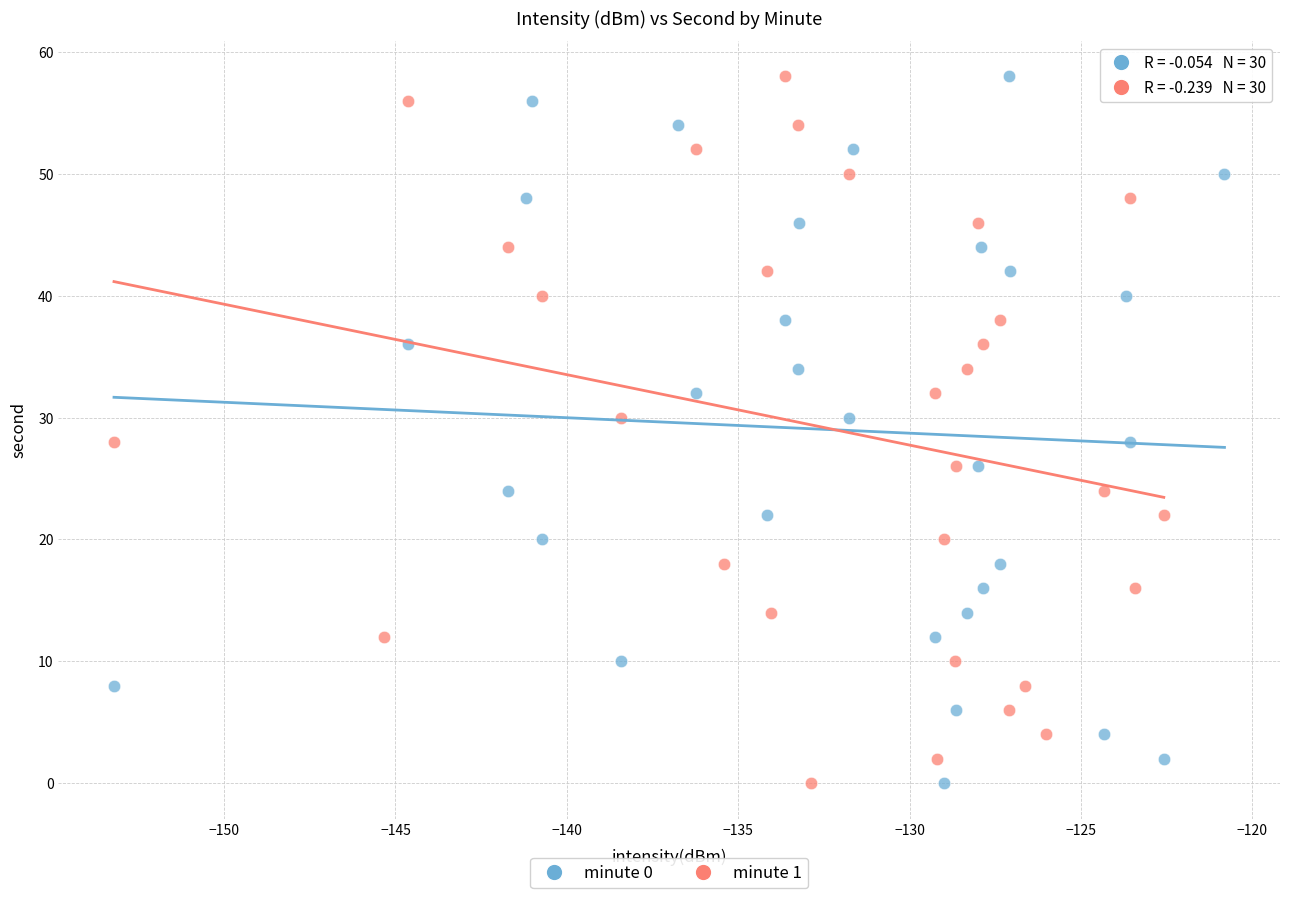

What are all the series names shown in the legend?

minute 0, minute 1